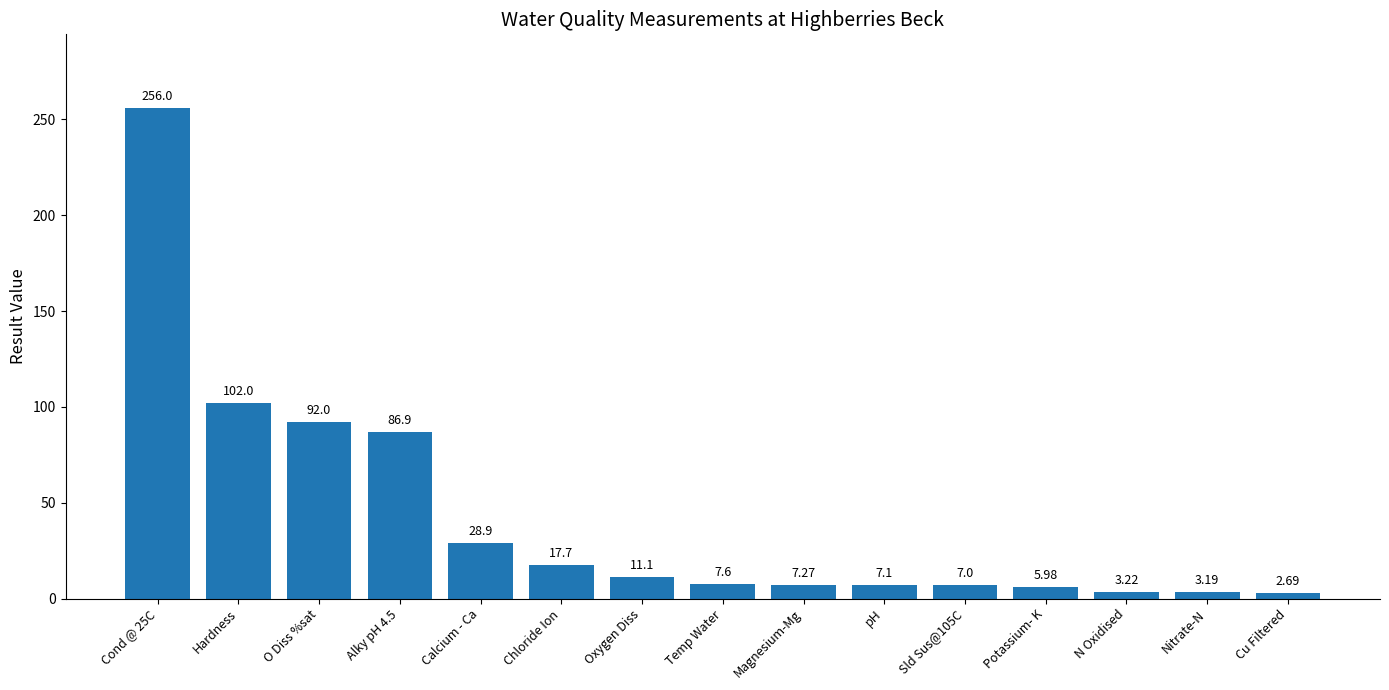

List the labels in order of value, smallest first.

Cu Filtered, Nitrate-N, N Oxidised, Potassium- K, Sld Sus@105C, pH, Magnesium-Mg, Temp Water, Oxygen Diss, Chloride Ion, Calcium - Ca, Alky pH 4.5, O Diss %sat, Hardness, Cond @ 25C